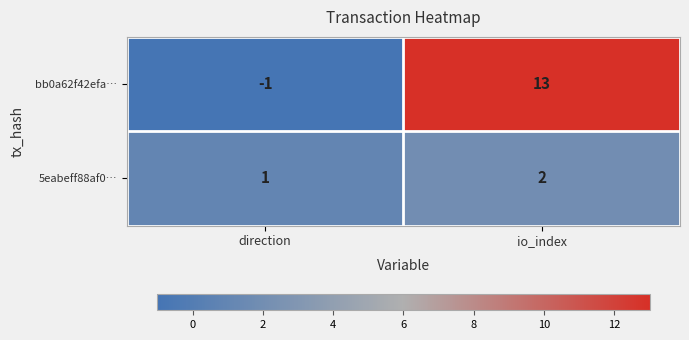

What is the sum of all bb0a62f42efa… values?

12